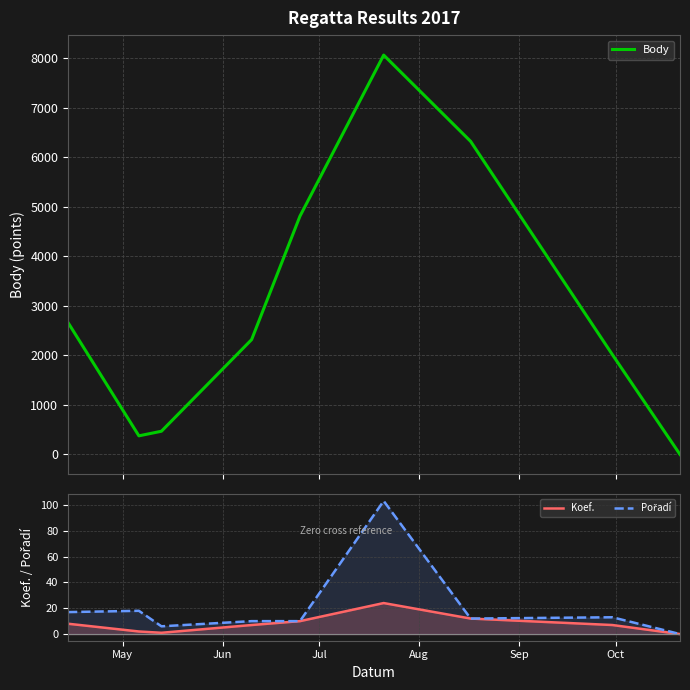

What is the maximum value for Body?

8067